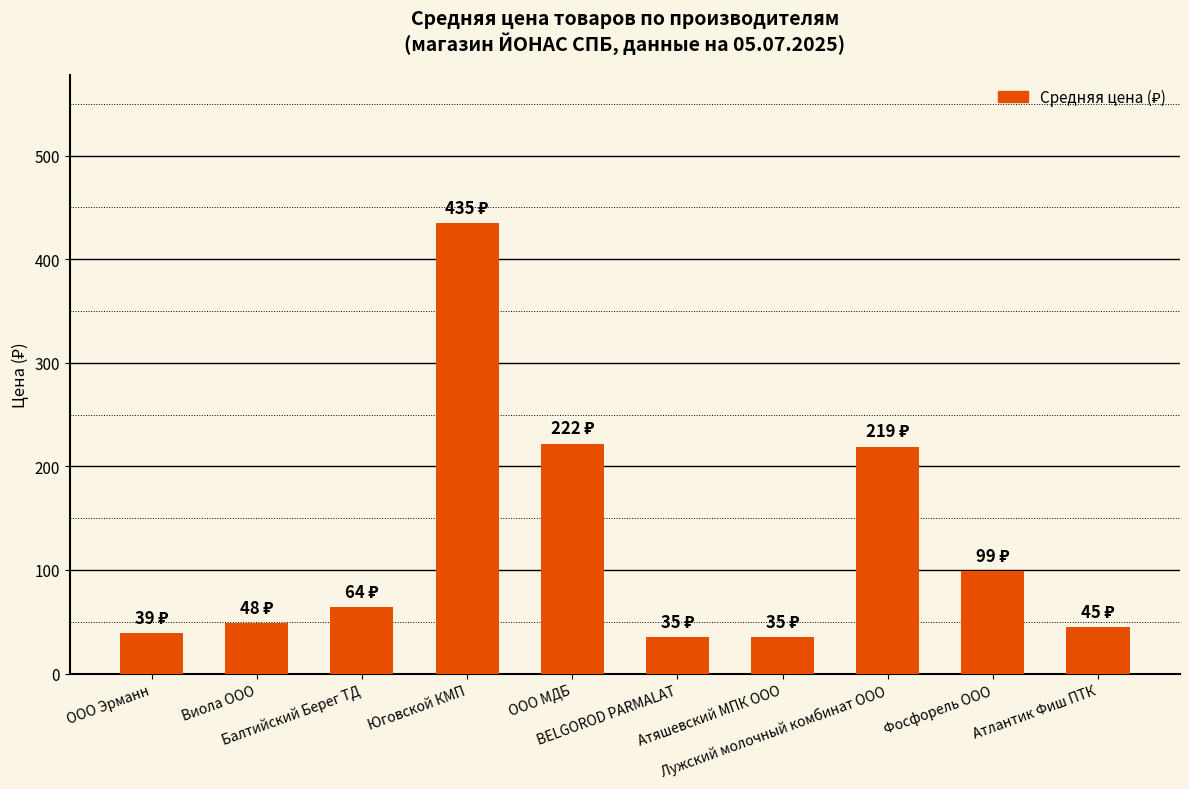

What is the smallest value displayed?

35.0